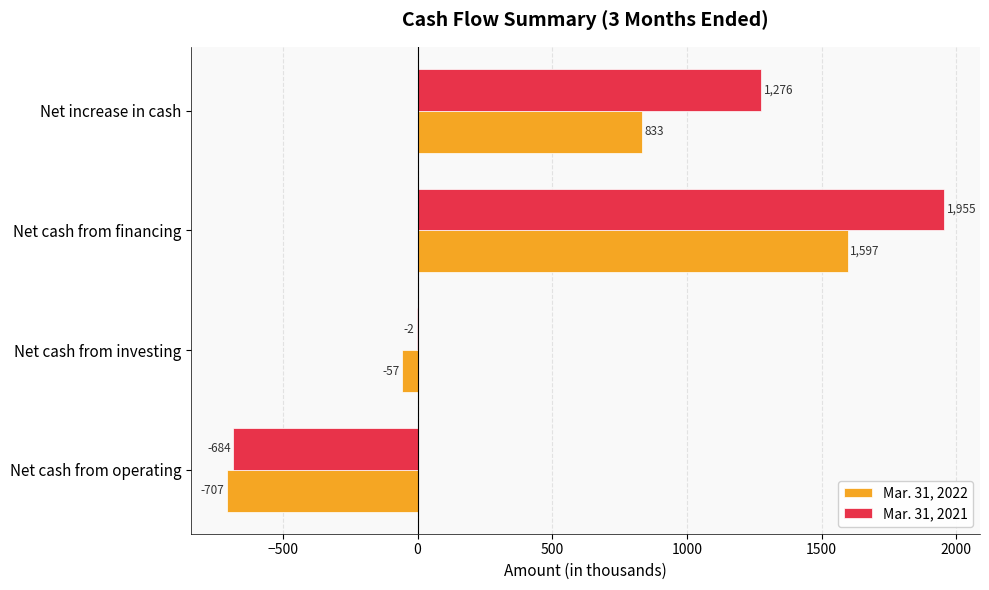

What is the average value of the Mar. 31, 2021 series?

636